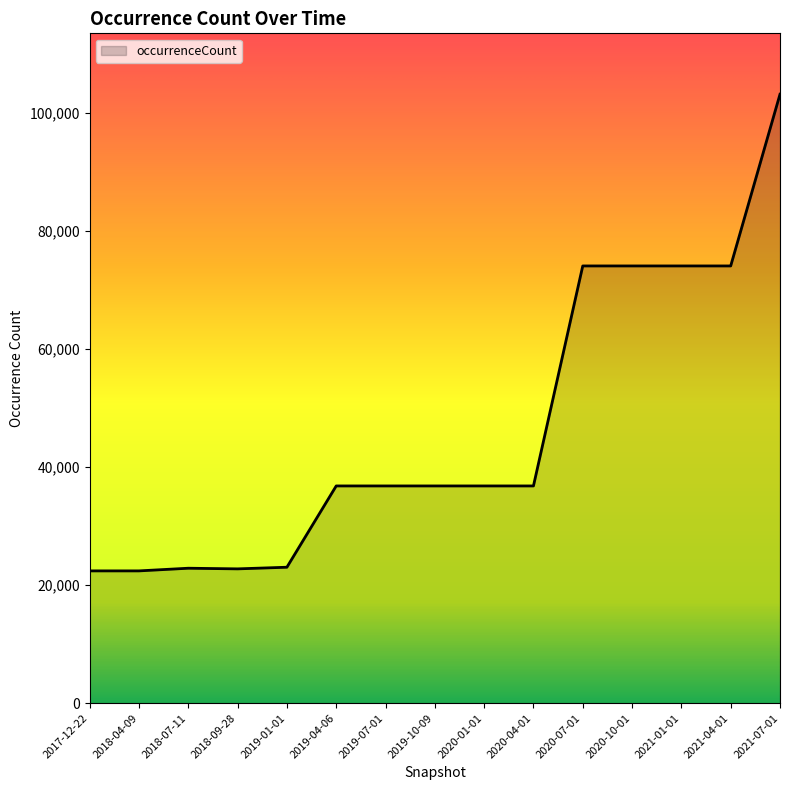

The chart shows a value of 36800 at 2019-07-01. True or false?

True